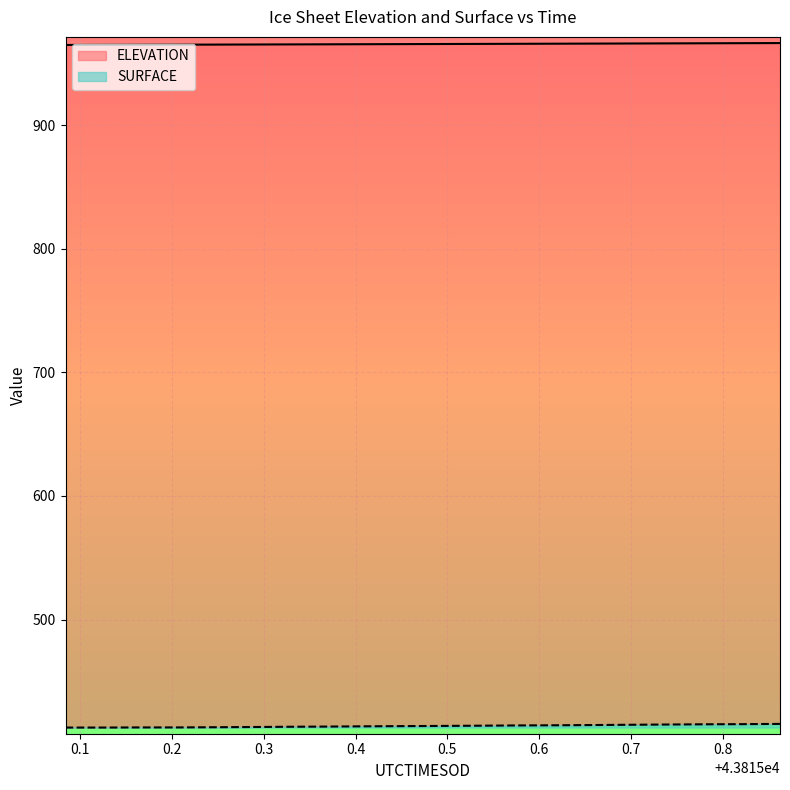

True or false: ELEVATION and SURFACE intersect in this chart.

False